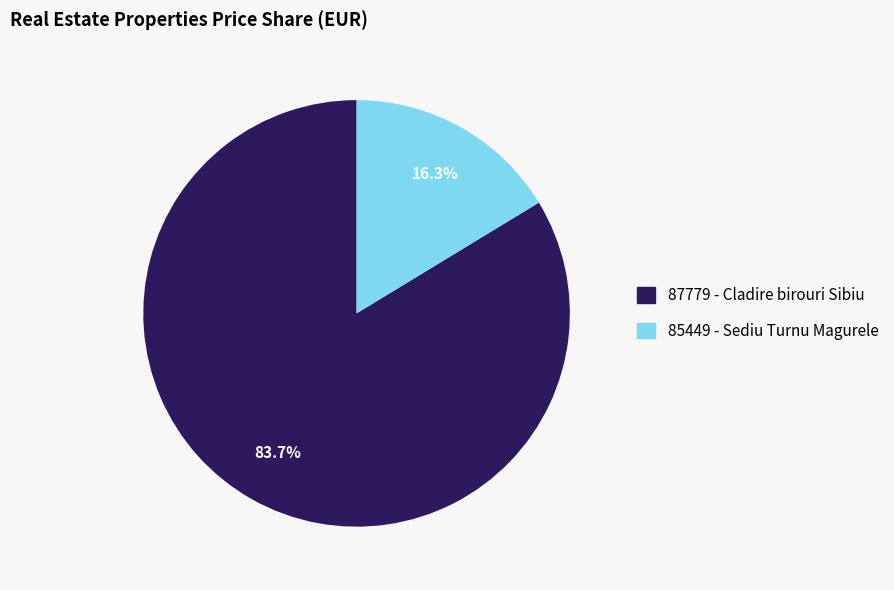

Which category has the smallest portion of the pie?

85449